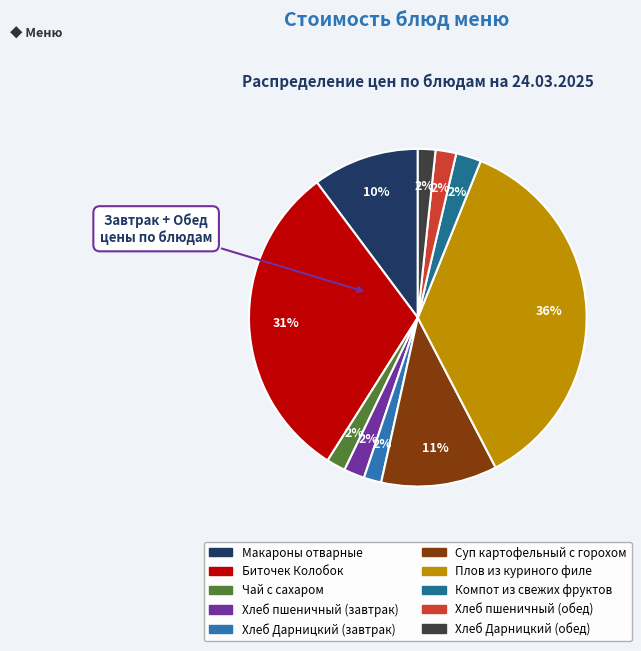

To the nearest percent, what portion does Хлеб пшеничный (обед) represent?

2%